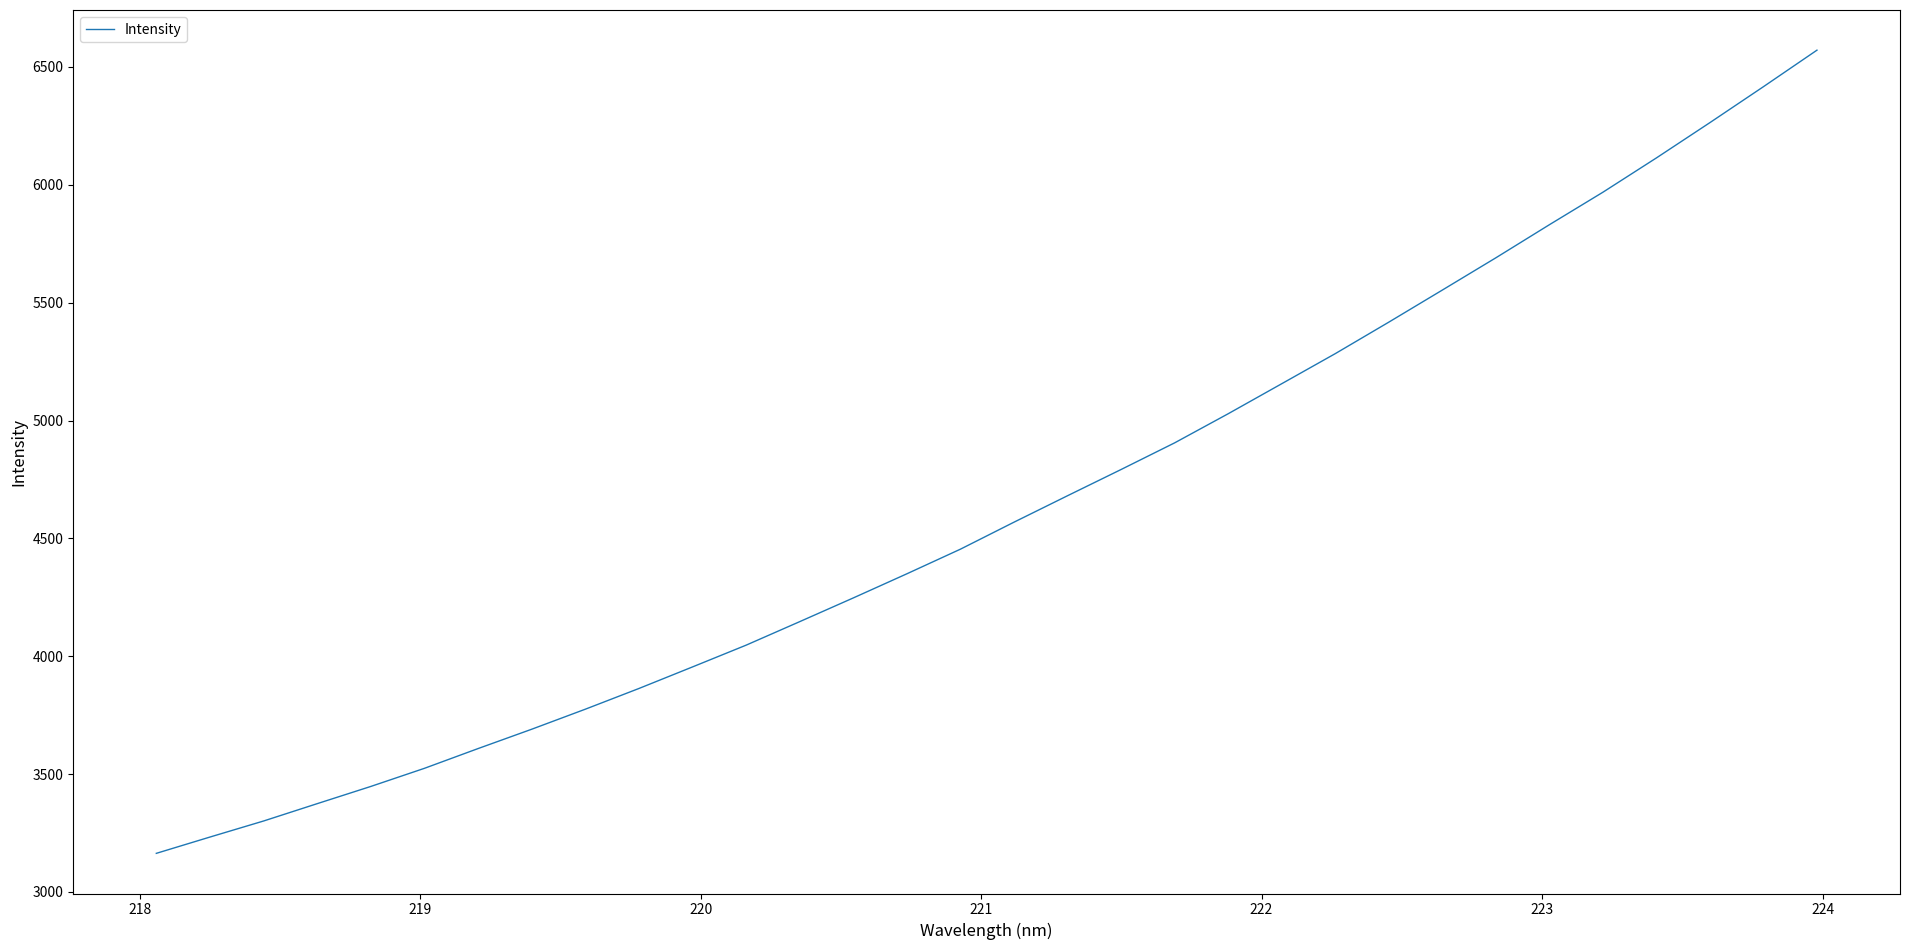

What is the difference between the maximum and minimum values?

3407.7